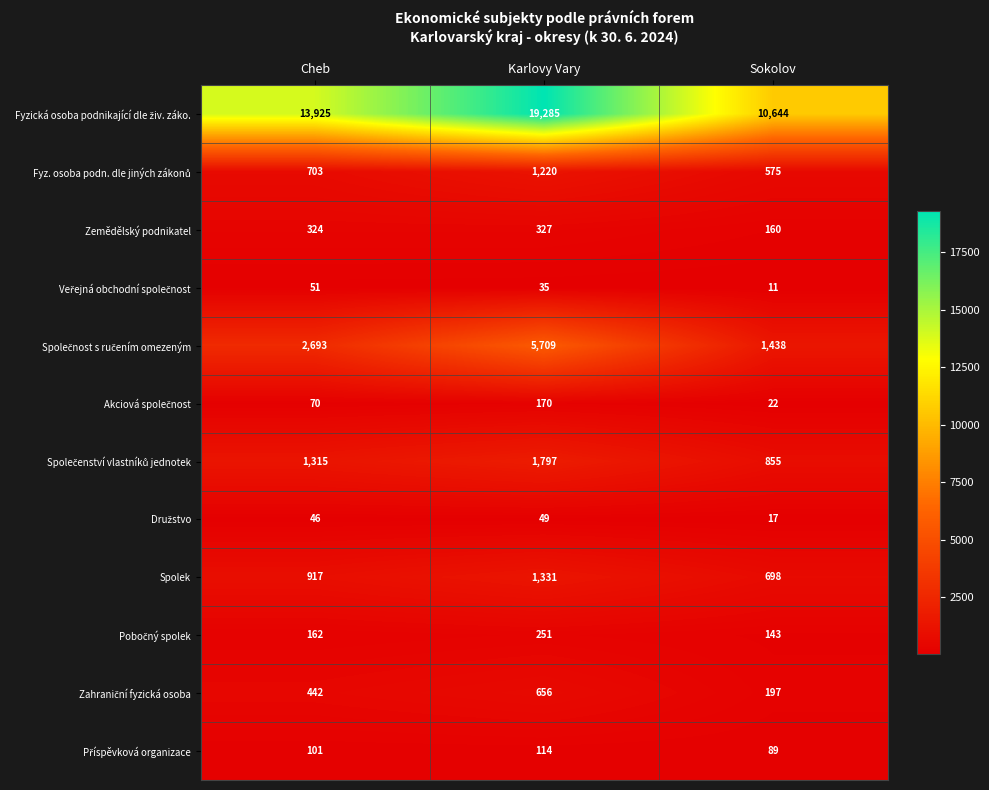

What is the difference between the Zemědělský podnikatel values at Karlovy Vary and Sokolov?

167